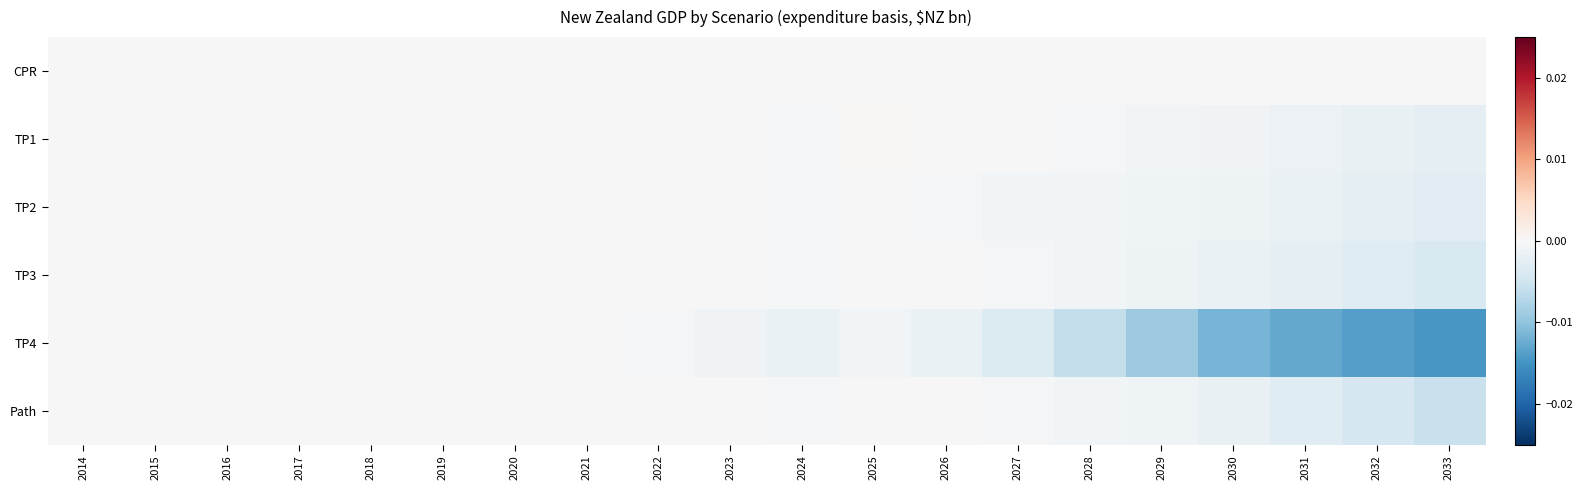

Reading right to left, list all the values displayed in this chart.

CPR: 2033=0.0	2032=0.0	2031=0.0	2030=0.0	2029=0.0	2028=0.0	2027=0.0	2026=0.0	2025=0.0	2024=0.0	2023=0.0	2022=0.0	2021=0.0	2020=0.0	2019=0.0	2018=0.0	2017=0.0	2016=0.0	2015=0.0	2014=0.0
TP1: 2033=-0.0	2032=-0.0	2031=-0.0	2030=-0.0	2029=-0.0	2028=-0.0	2027=-0.0	2026=0.0	2025=0.0	2024=-0.0	2023=-0.0	2022=0.0	2021=0.0	2020=0.0	2019=0.0	2018=0.0	2017=0.0	2016=0.0	2015=0.0	2014=0.0
TP2: 2033=-0.0	2032=-0.0	2031=-0.0	2030=-0.0	2029=-0.0	2028=-0.0	2027=-0.0	2026=-0.0	2025=-0.0	2024=-0.0	2023=-0.0	2022=0.0	2021=0.0	2020=0.0	2019=0.0	2018=0.0	2017=0.0	2016=0.0	2015=0.0	2014=0.0
TP3: 2033=-0.0	2032=-0.0	2031=-0.0	2030=-0.0	2029=-0.0	2028=-0.0	2027=-0.0	2026=-0.0	2025=0.0	2024=-0.0	2023=-0.0	2022=-0.0	2021=0.0	2020=0.0	2019=0.0	2018=0.0	2017=0.0	2016=0.0	2015=0.0	2014=0.0
TP4: 2033=-0.0	2032=-0.0	2031=-0.0	2030=-0.0	2029=-0.0	2028=-0.0	2027=-0.0	2026=-0.0	2025=-0.0	2024=-0.0	2023=-0.0	2022=-0.0	2021=0.0	2020=0.0	2019=0.0	2018=0.0	2017=0.0	2016=0.0	2015=0.0	2014=0.0
Path: 2033=-0.0	2032=-0.0	2031=-0.0	2030=-0.0	2029=-0.0	2028=-0.0	2027=-0.0	2026=-0.0	2025=-0.0	2024=-0.0	2023=-0.0	2022=0.0	2021=0.0	2020=0.0	2019=0.0	2018=0.0	2017=0.0	2016=0.0	2015=0.0	2014=0.0